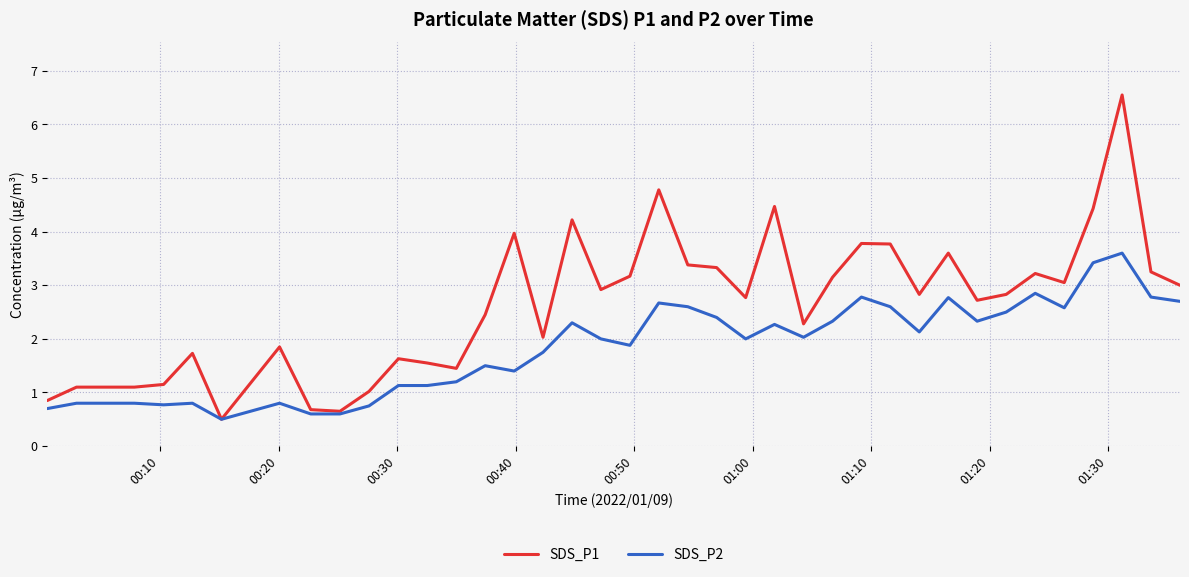

What are all the series names shown in the legend?

SDS_P1, SDS_P2